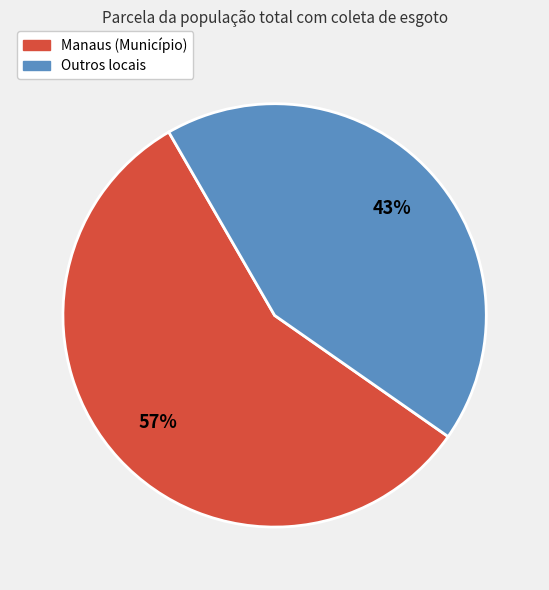

To the nearest percent, what is the difference between the largest and smallest slice percentages?

14%